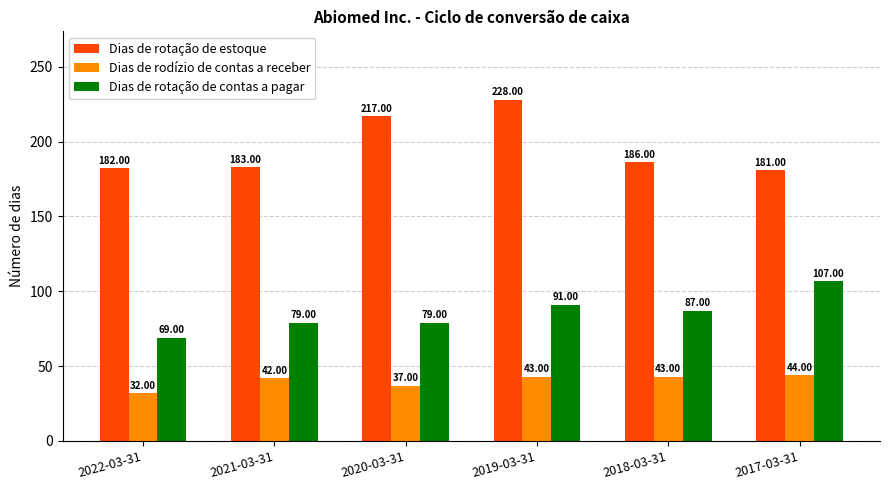

What is the maximum value for Dias de rotação de contas a pagar?

107